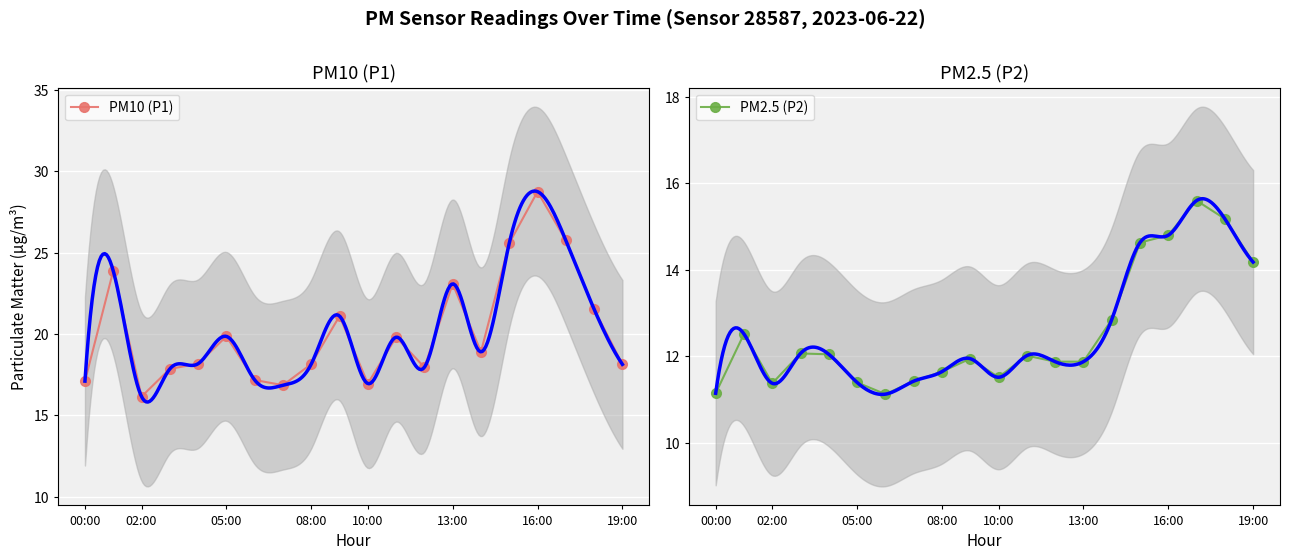

What is the label of the 9th point from the right?

11